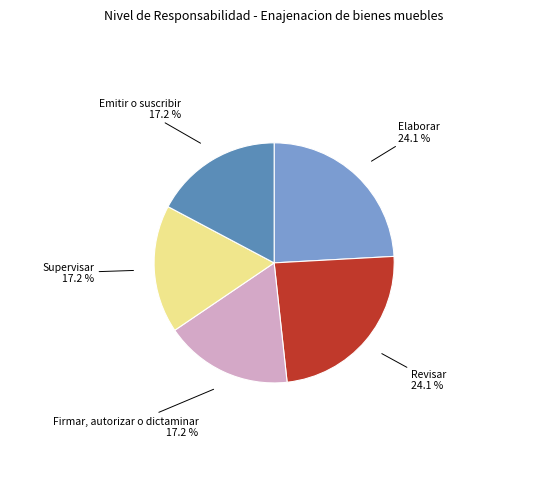

Is there a majority slice in this chart?

No